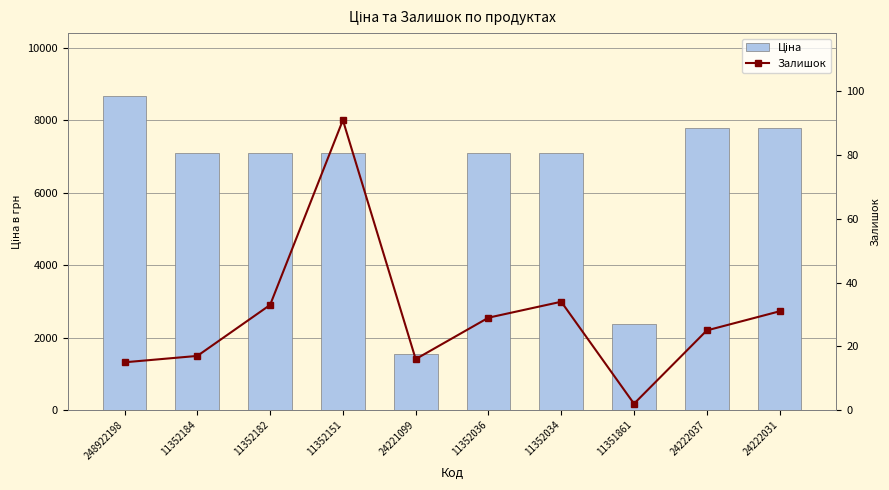

List the series in order of their overall mean, lowest first.

Залишок, Ціна